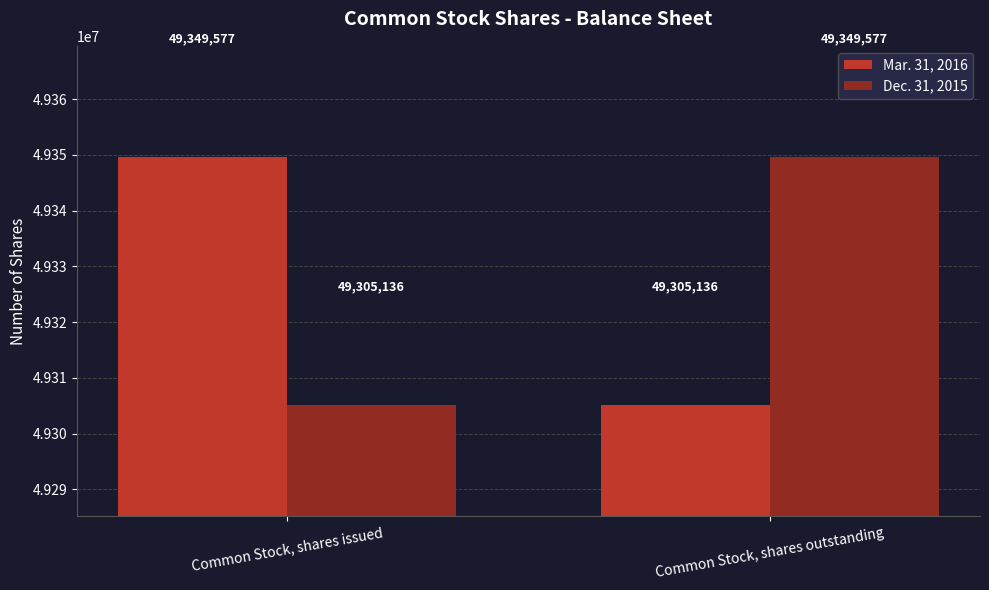

Reading right to left, transcribe all the data shown in this chart.

Mar. 31, 2016: 49305136	49349577
Dec. 31, 2015: 49349577	49305136